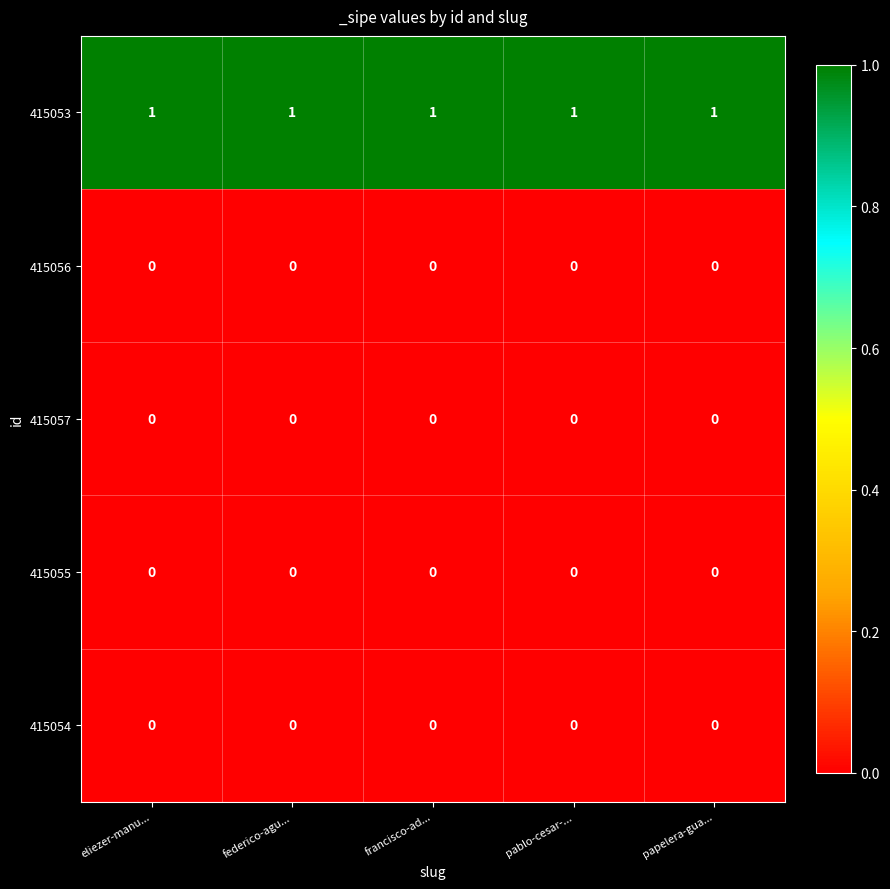

Is the value of 415057 at federico-agu... greater than the value of 415053 at papelera-gua...?

No